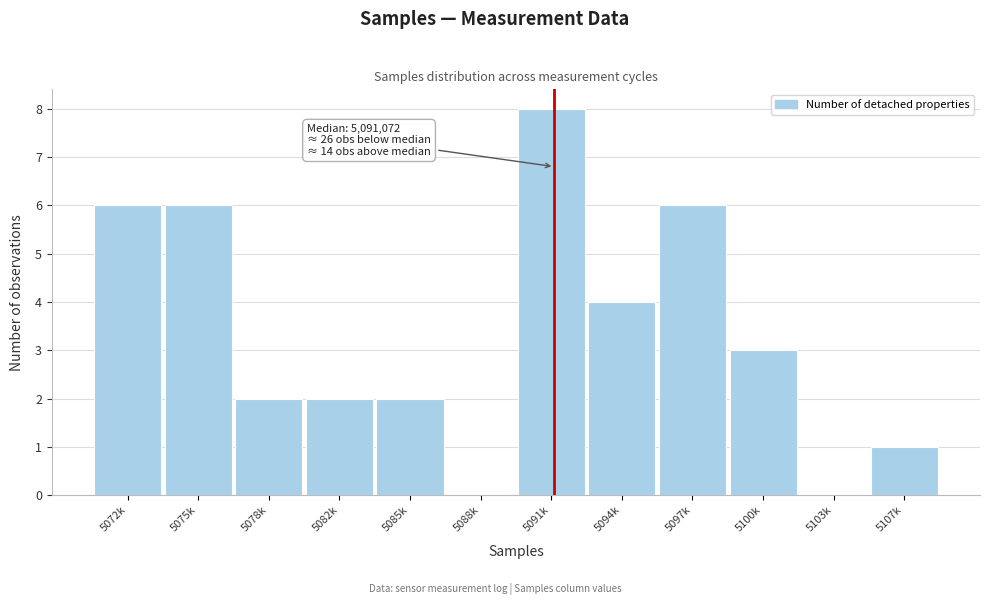

Reading left to right, transcribe all the data shown in this chart.

5072k=6	5075k=6	5078k=2	5082k=2	5085k=2	5088k=0	5091k=8	5094k=4	5097k=6	5100k=3	5103k=0	5107k=1